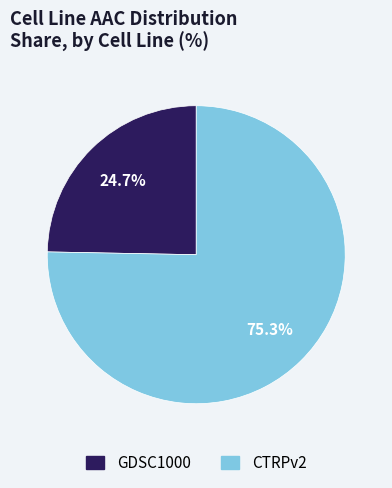

To the nearest percent, what percentage of the pie is CTRPv2?

75%